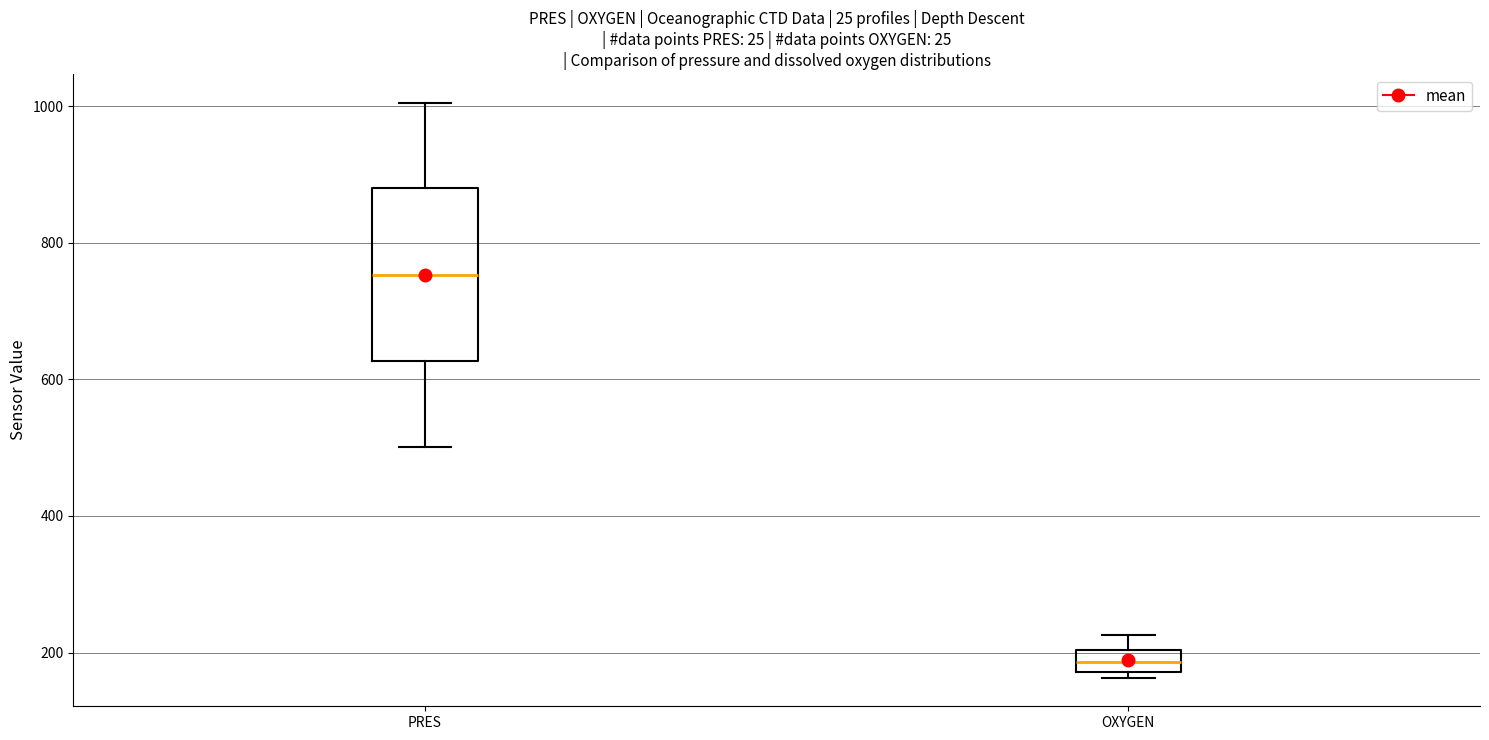

Comparing the boxes themselves (not the whiskers), which one is the tallest?

PRES